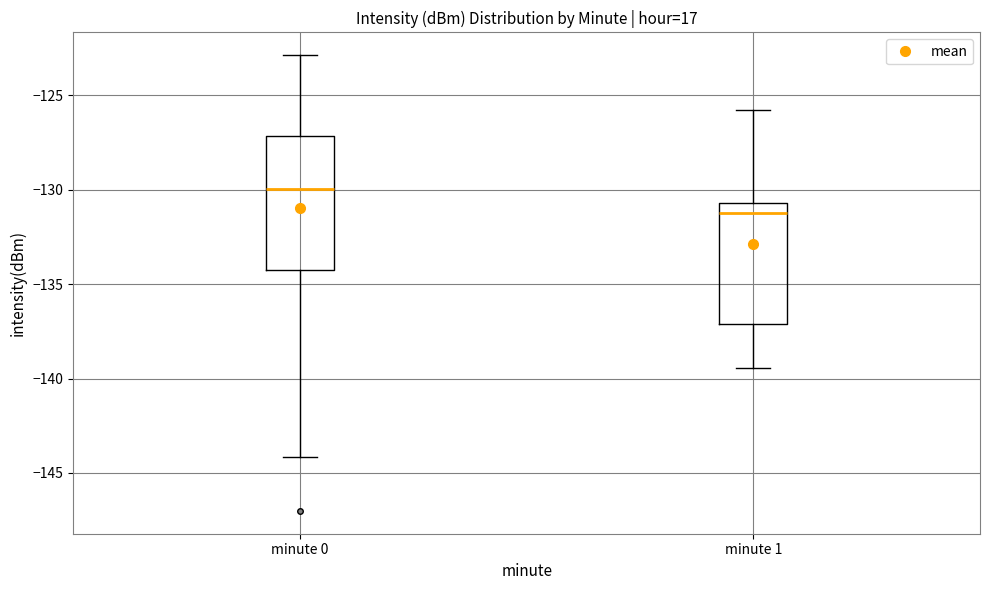

Reading left to right, read every box against the y-axis: the position of its median line, the range the box covers, and the ends of its whiskers. The values are not printed on the chart, so give them approximately, as read against the axis.

minute 0: median -130.0, box -134.5 to -127.0, whiskers -144.0 to -123.0
minute 1: median -131.0, box -137.0 to -130.5, whiskers -139.5 to -126.0